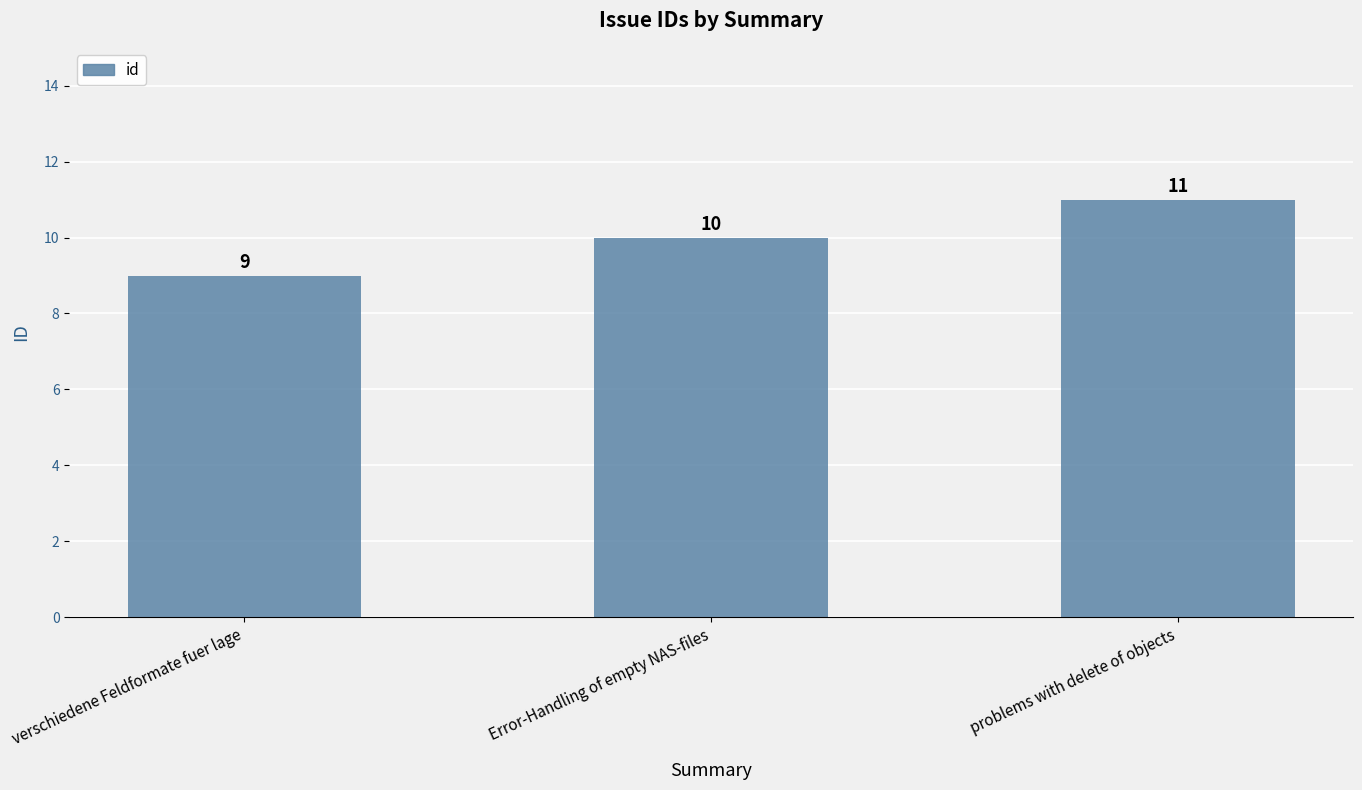

The chart shows a value of 11 at problems with delete of objects. True or false?

True